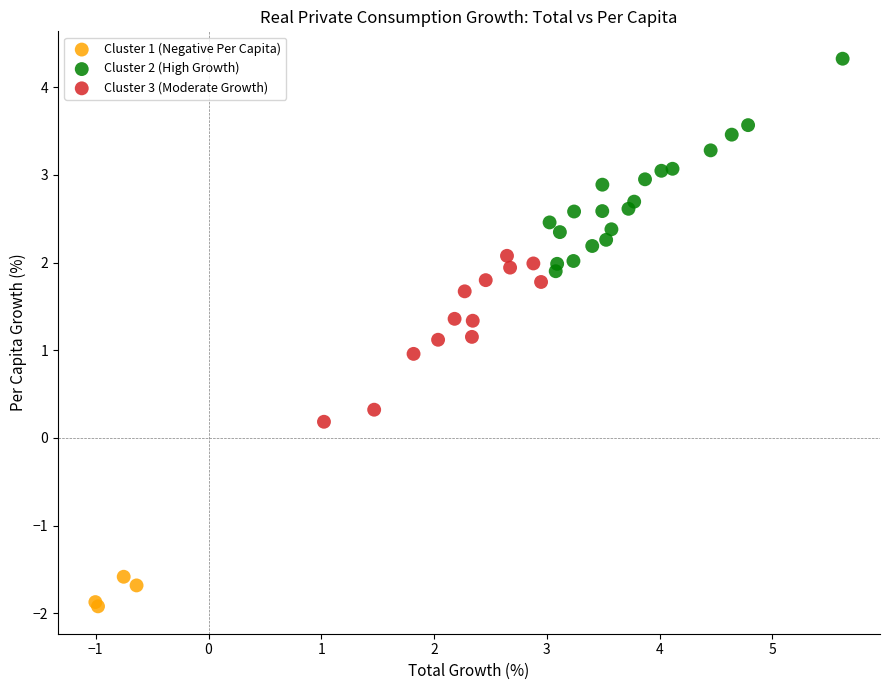

Which series reaches the maximum Y coordinate?

Cluster 2 (High Growth)